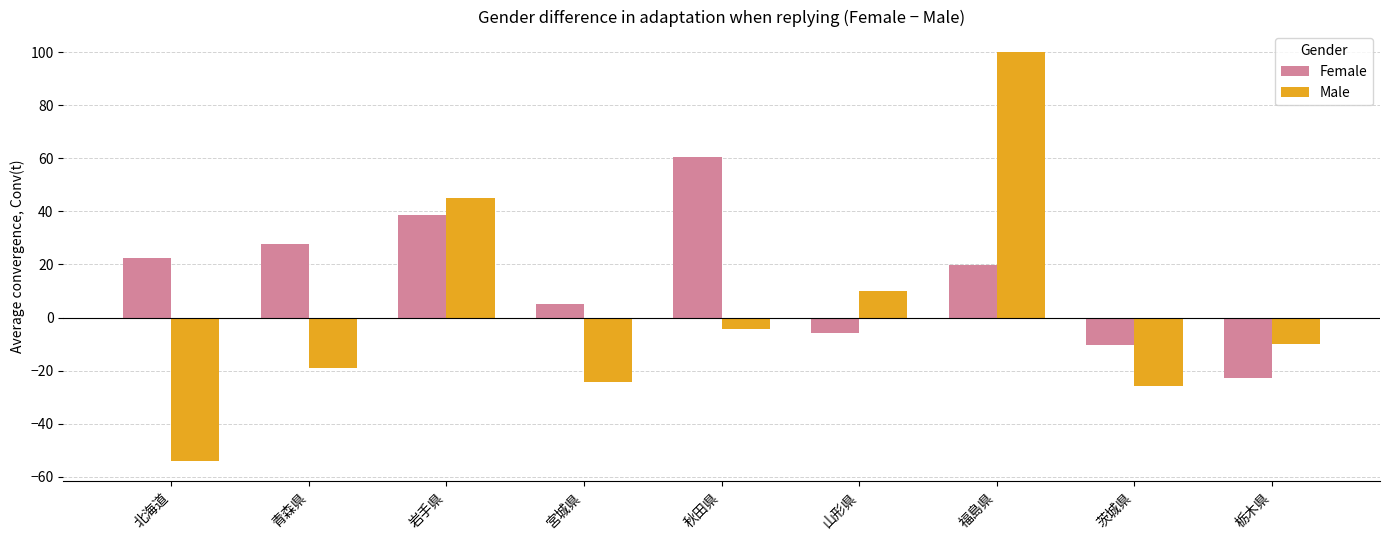

How many bars are there in total?

18